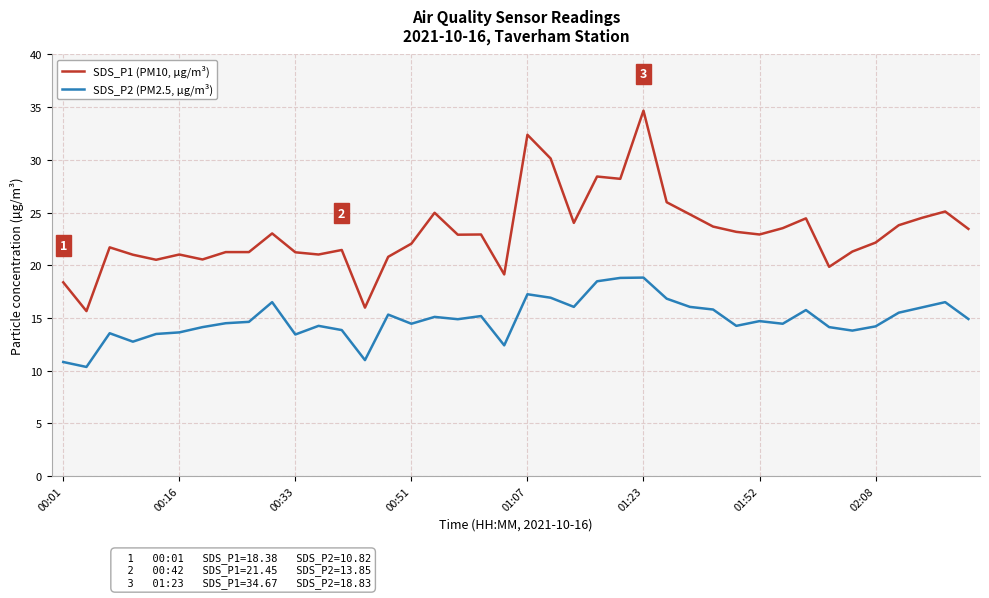

Which series has the largest range (max minus min)?

SDS_P1 (PM10, µg/m³)